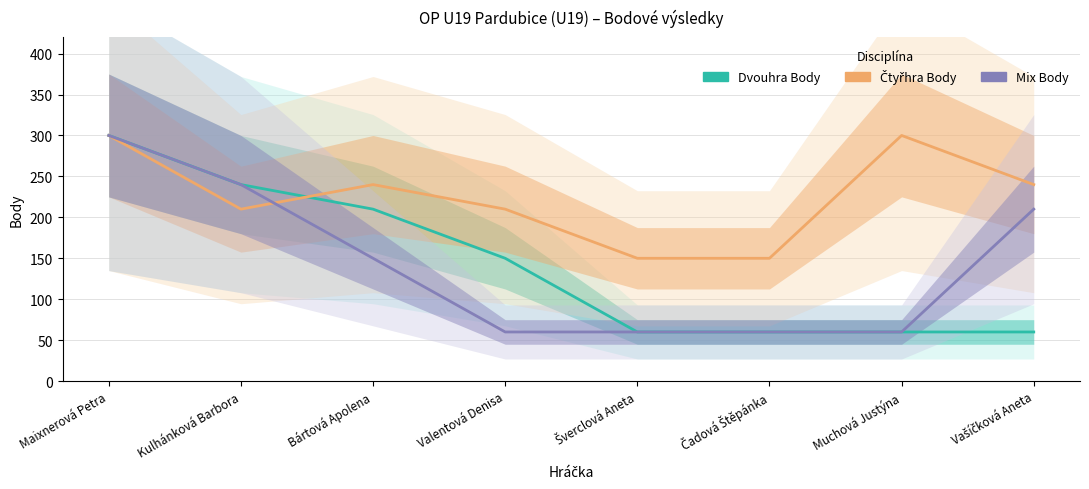

What is the label of the 3rd point from the right?

Čadová Štěpánka